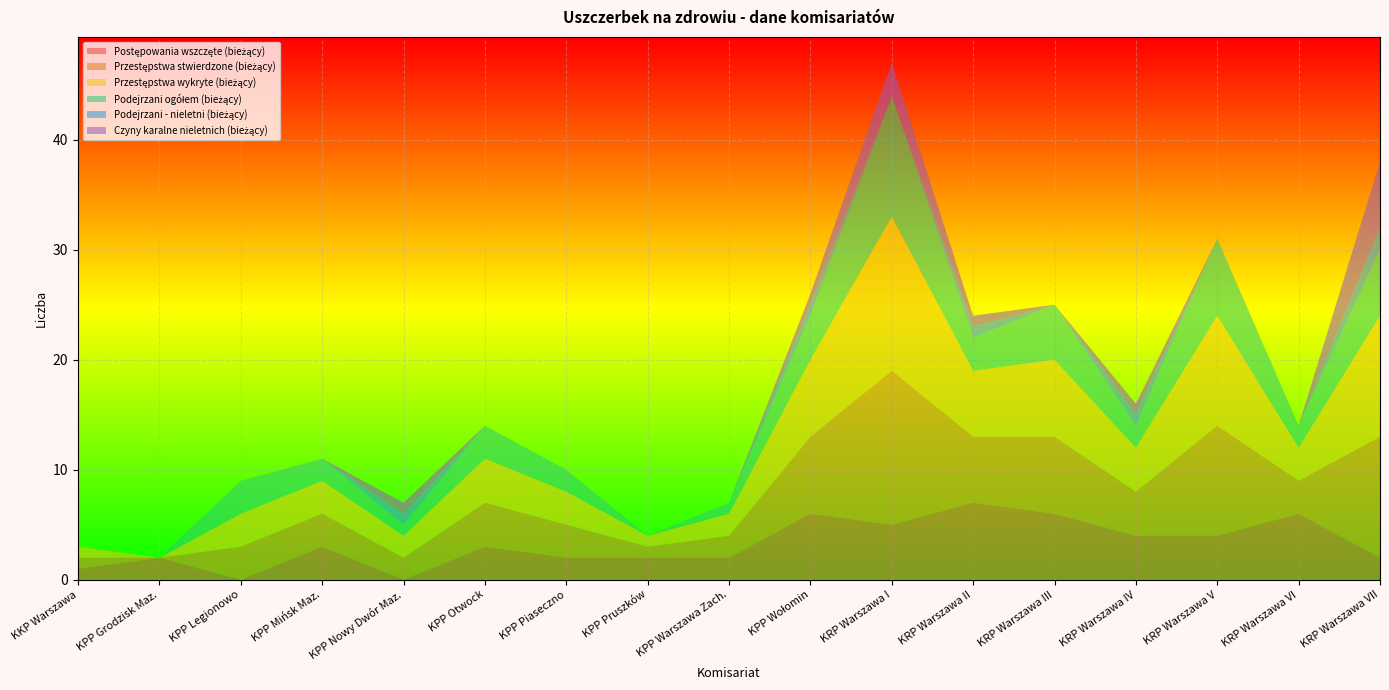

Reading left to right, extract all data points from this chart.

Postępowania wszczęte (bieżący): 1	2	0	3	0	3	2	2	2	6	5	7	6	4	4	6	2
Przestępstwa stwierdzone (bieżący): 1	0	3	3	2	4	3	1	2	7	14	6	7	4	10	3	11
Przestępstwa wykryte (bieżący): 1	0	3	3	2	4	3	1	2	7	14	6	7	4	10	3	11
Podejrzani ogółem (bieżący): 0	0	3	2	1	3	2	0	1	4	11	3	5	2	7	2	6
Podejrzani - nieletni (bieżący): 0	0	0	0	1	0	0	0	0	1	0	1	0	1	0	0	2
Czyny karalne nieletnich (bieżący): 0	0	0	0	1	0	0	0	0	1	3	1	0	1	0	0	6